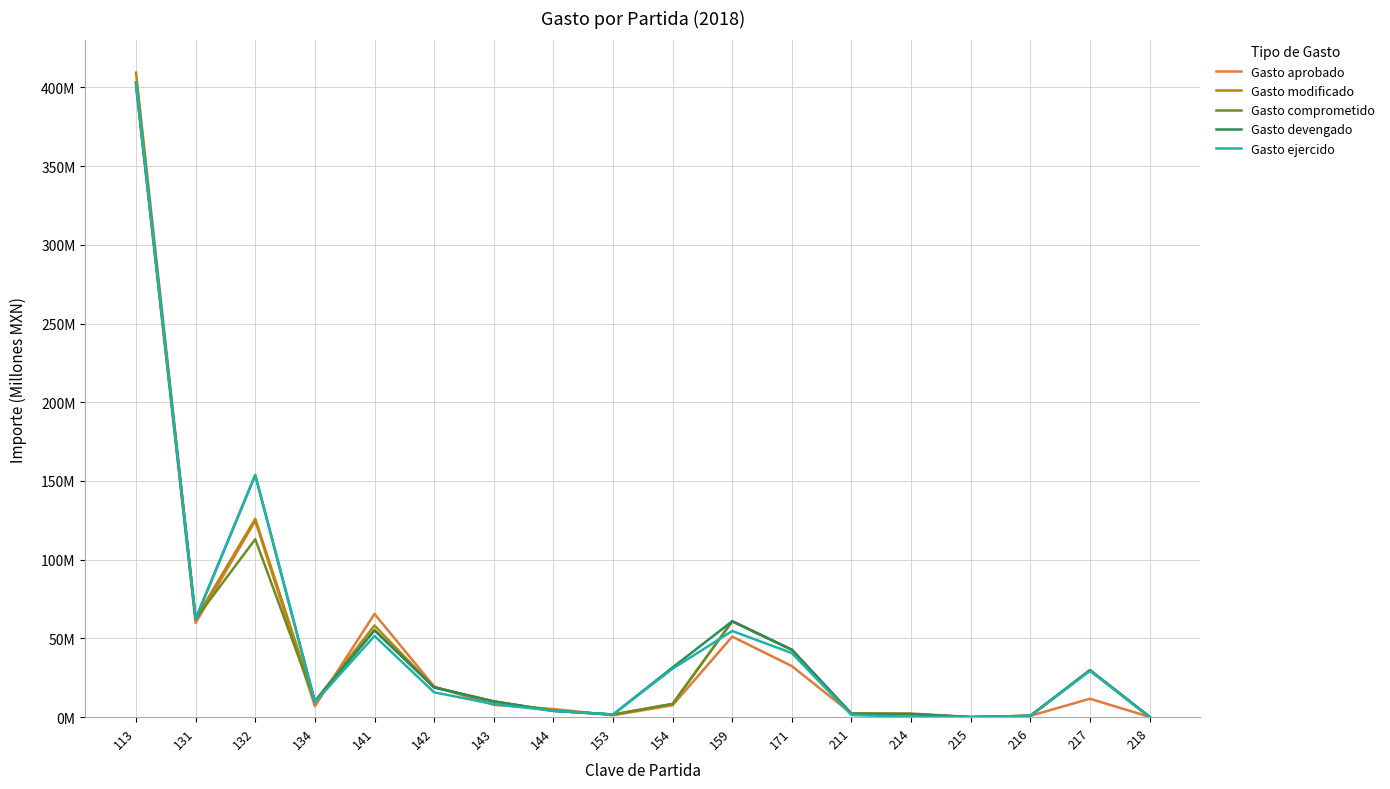

Which category has the highest value in the Gasto modificado series?

113